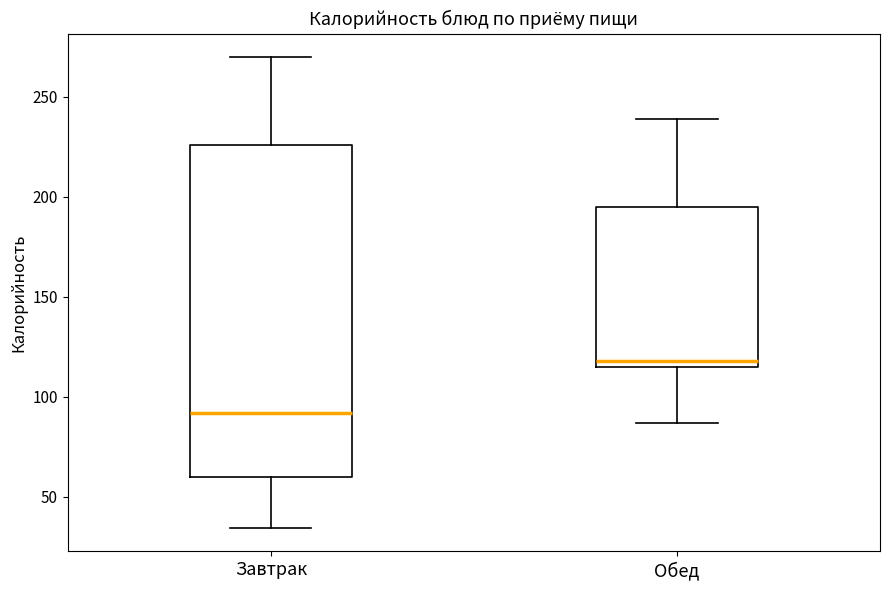

Reading left to right, transcribe this box plot: for each box, give where its median line is, the range the box spans, and where its two whiskers end, as read against the y-axis. The values are not printed on the chart, so give them approximately, as read against the axis.

Завтрак: median 90, box 60 to 225, whiskers 35 to 270
Обед: median 120, box 115 to 195, whiskers 85 to 240